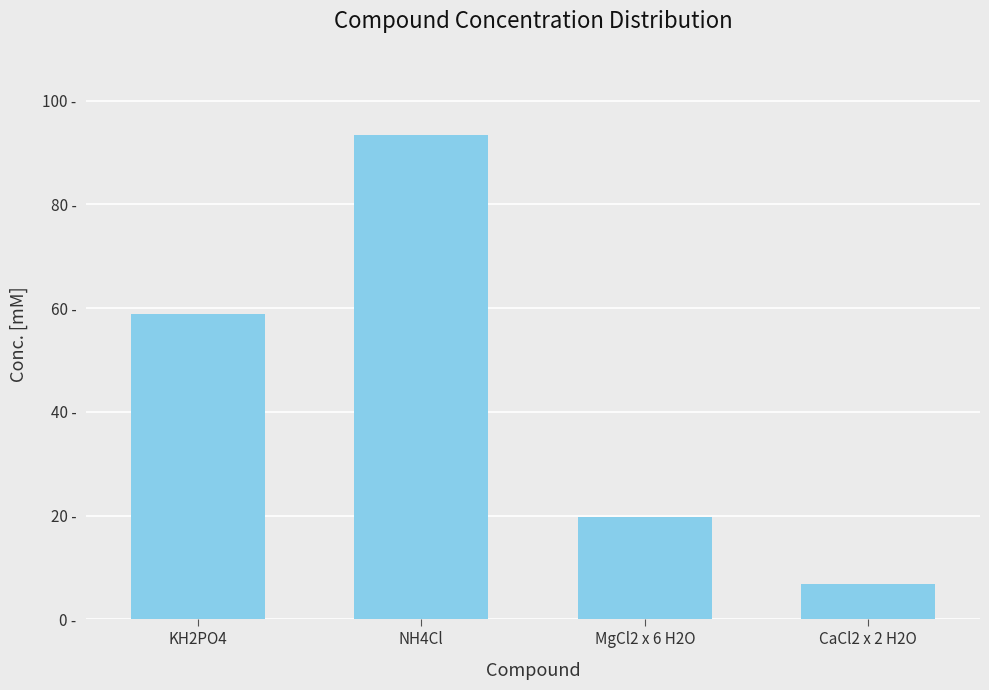

What is the average value?

44.7